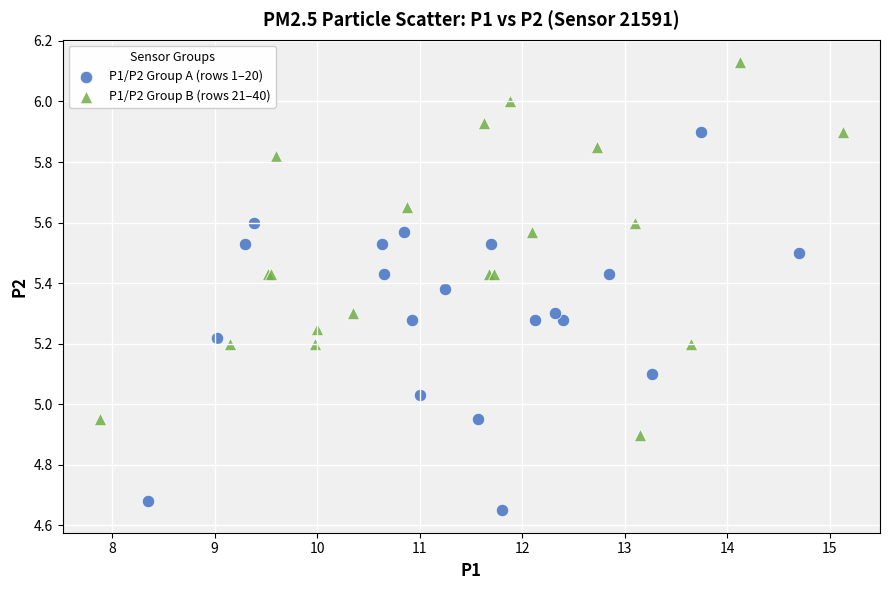

Which series contains the highest Y value?

P1/P2 Group B (rows 21–40)